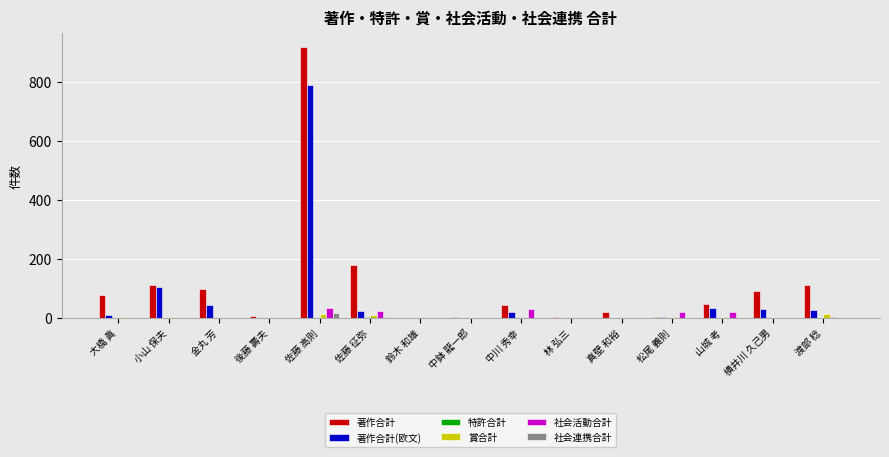

The 著作合計 series shows 171 at 渡部 稔. True or false?

False